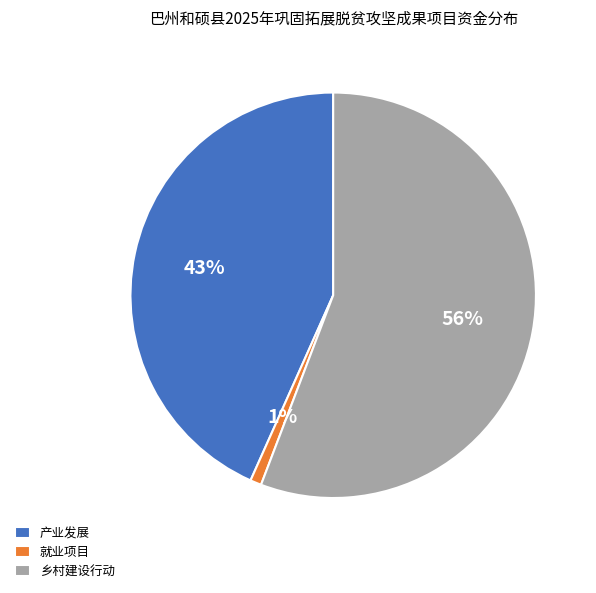

Which slice is the smallest?

就业项目